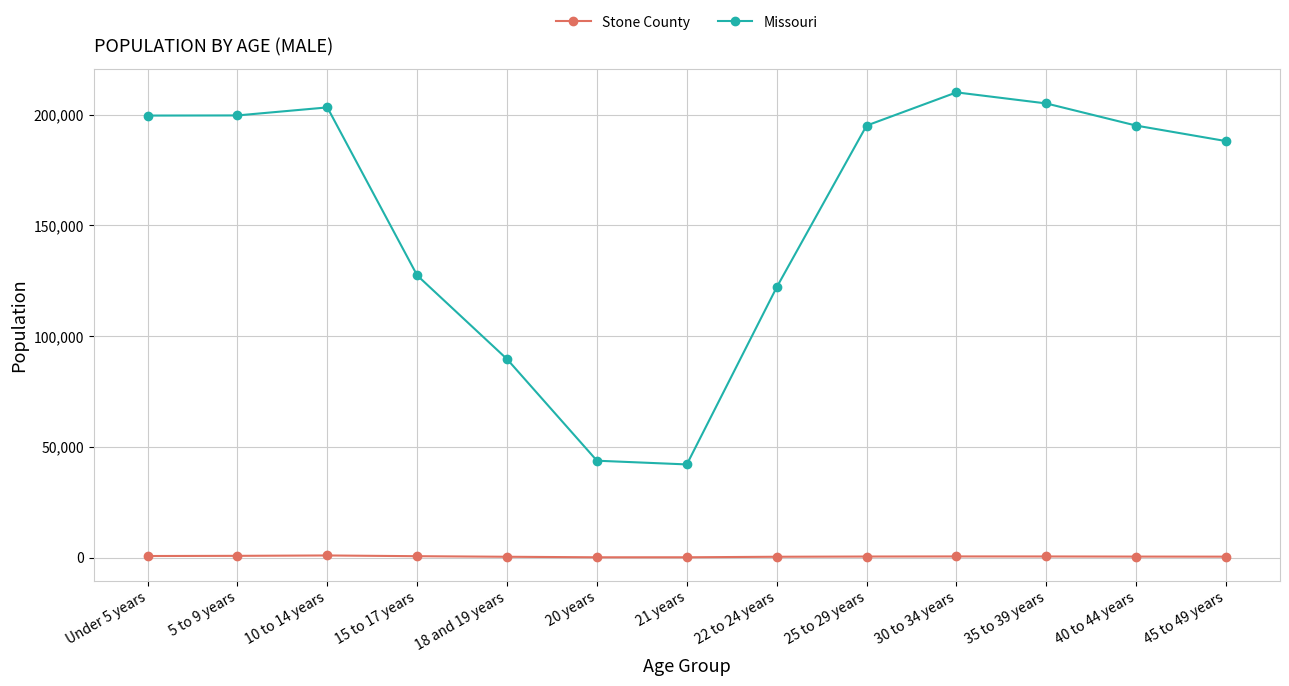

Which series has the largest range (max minus min)?

Missouri